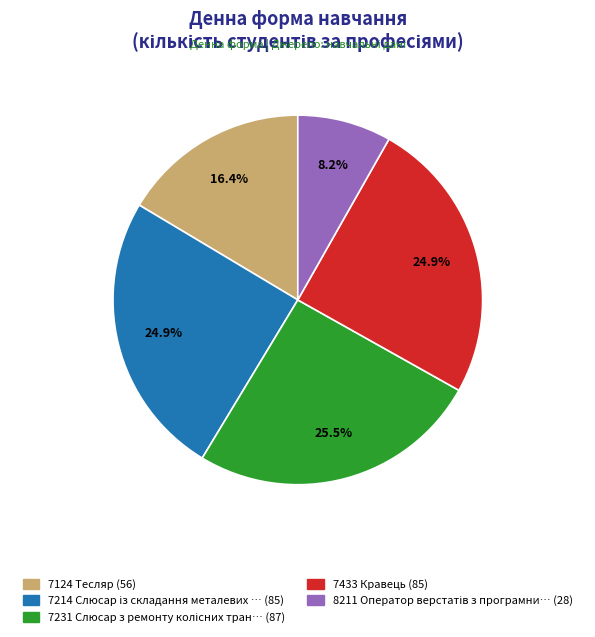

Is there any slice that represents more than half of the pie?

No